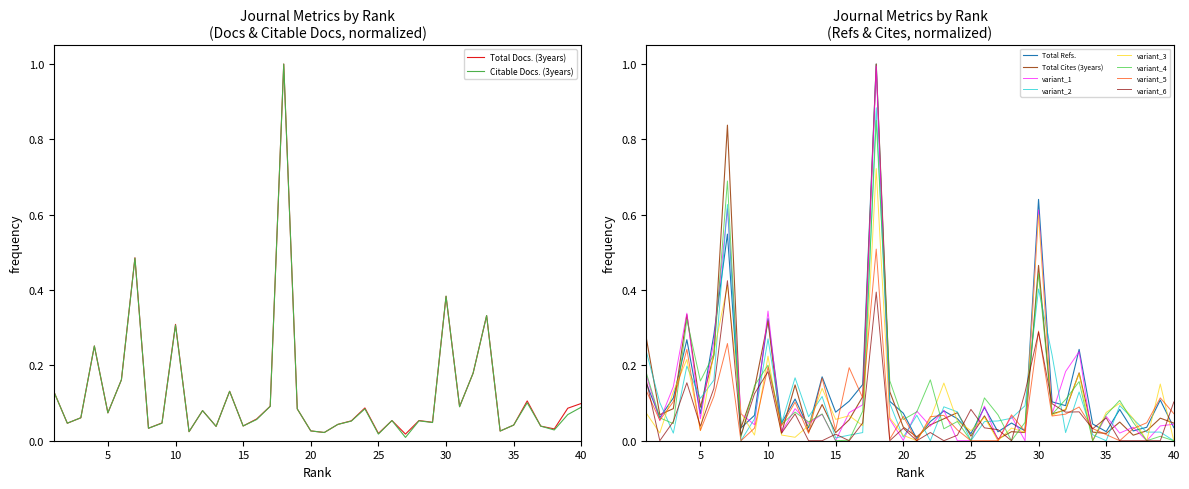

At which category does Citable Docs. (3years) reach its first local valley?

2